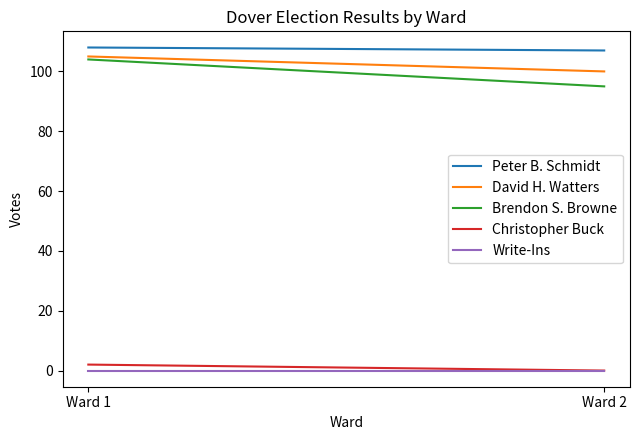

Reading right to left, extract all data points from this chart.

Peter B. Schmidt: 107	108
David H. Watters: 100	105
Brendon S. Browne: 95	104
Christopher Buck: 0	2
Write-Ins: 0	0